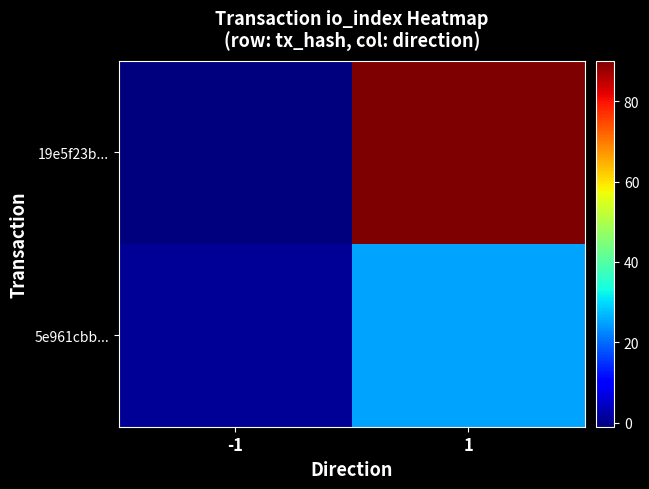

At how many categories does at least one series exceed 17?

1